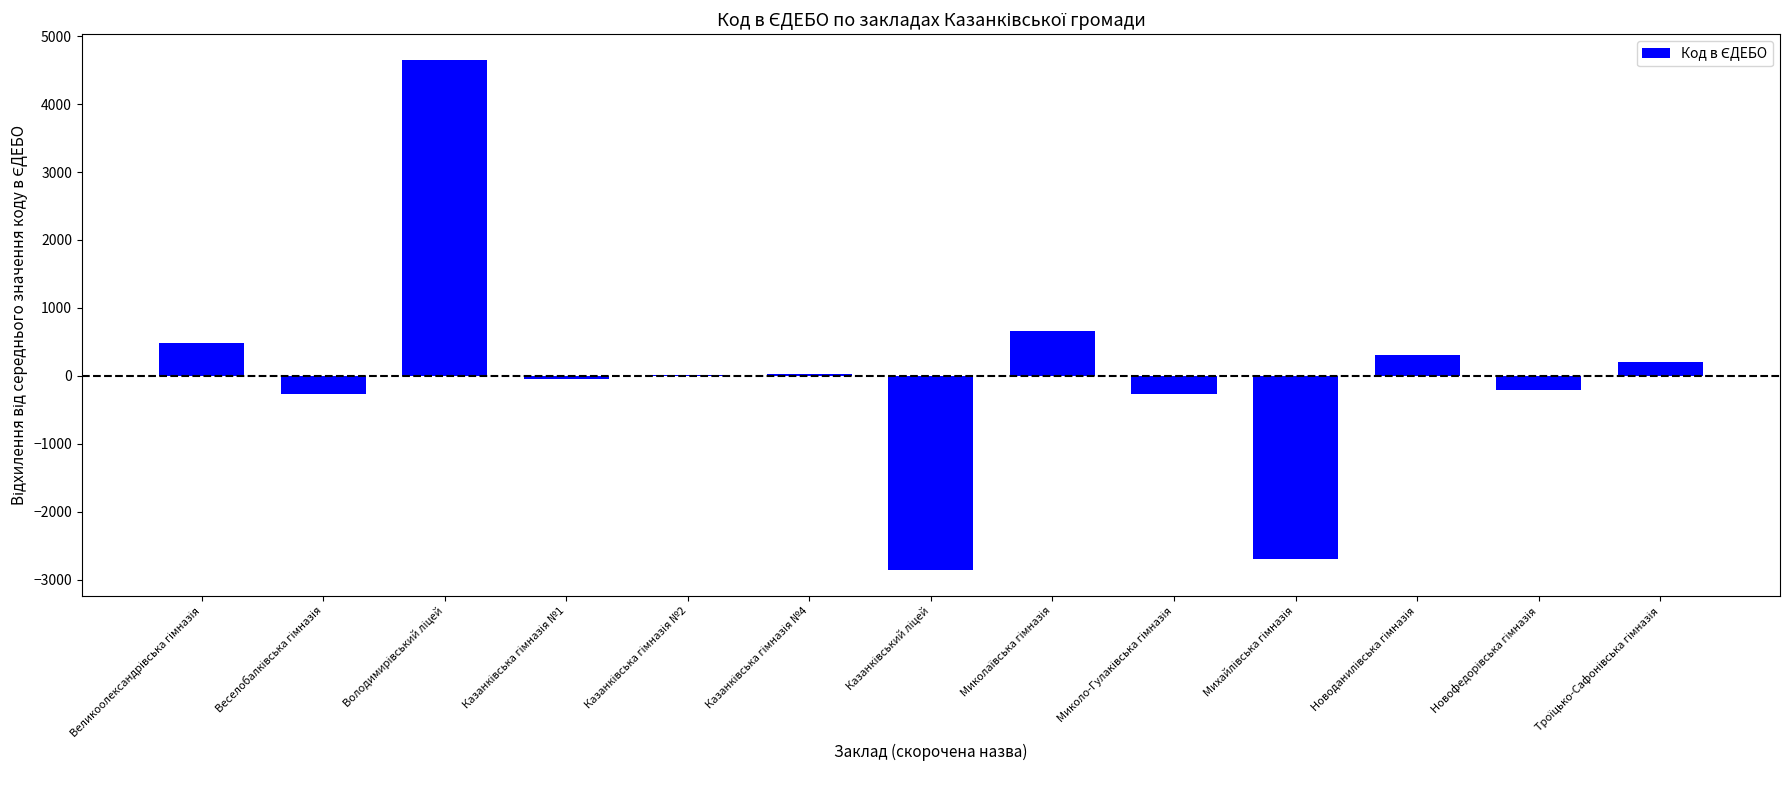

What is the maximum value shown in the chart?

4653.8